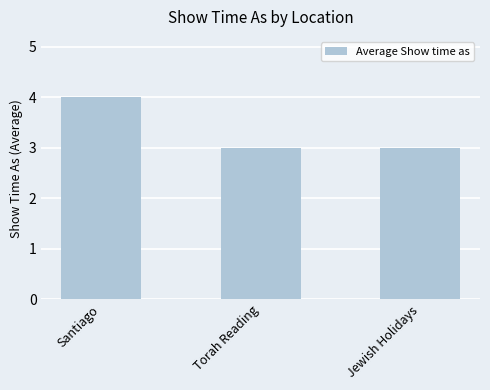

What is the change in value from Santiago to Jewish Holidays?

-1